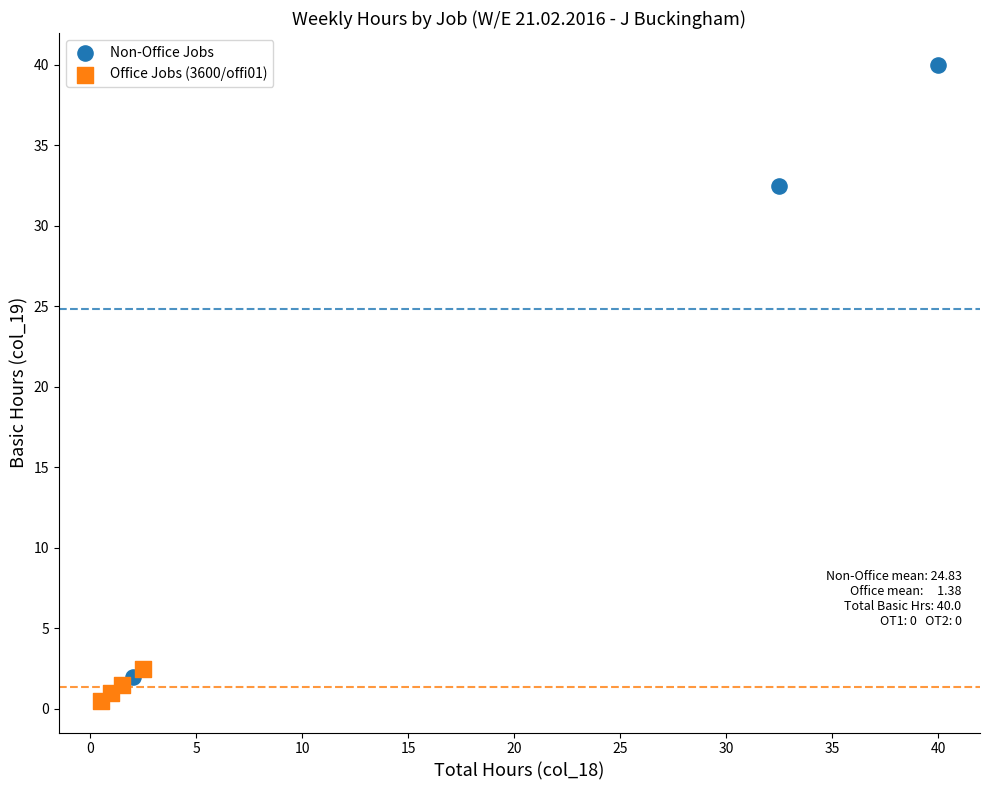

Which series contains the highest Y value?

Non-Office Jobs